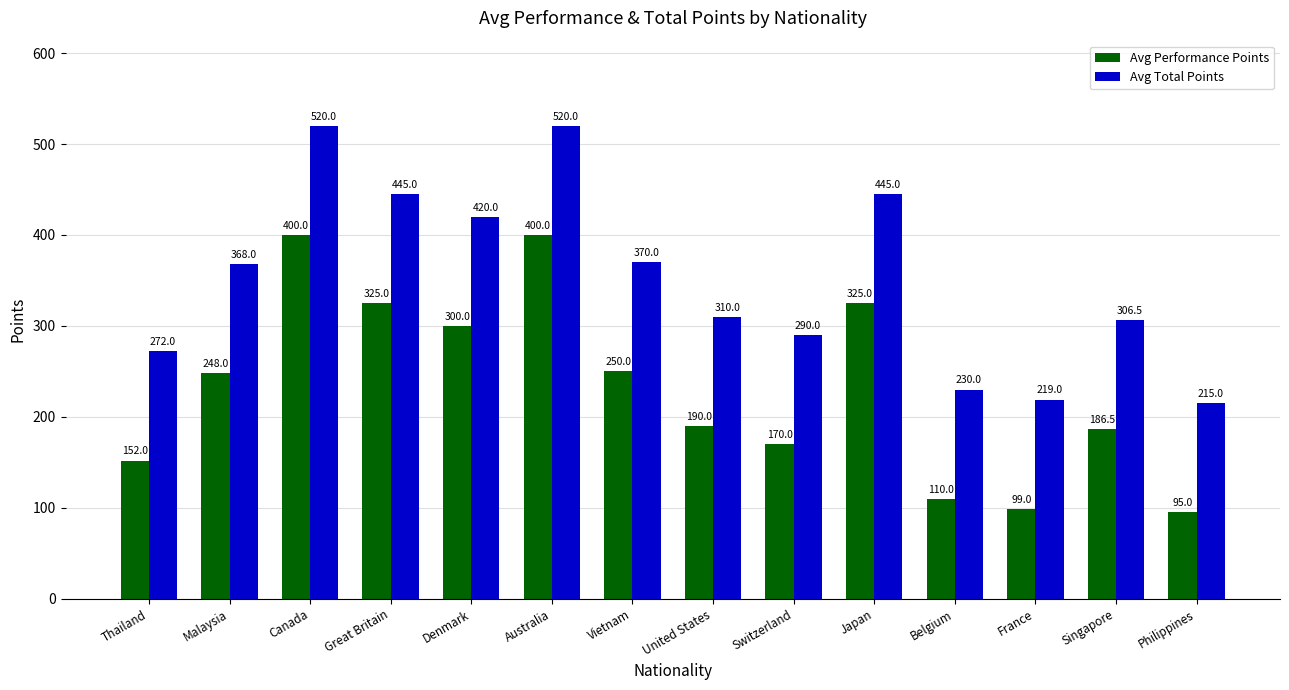

Which series has the largest total across all categories?

Avg Total Points